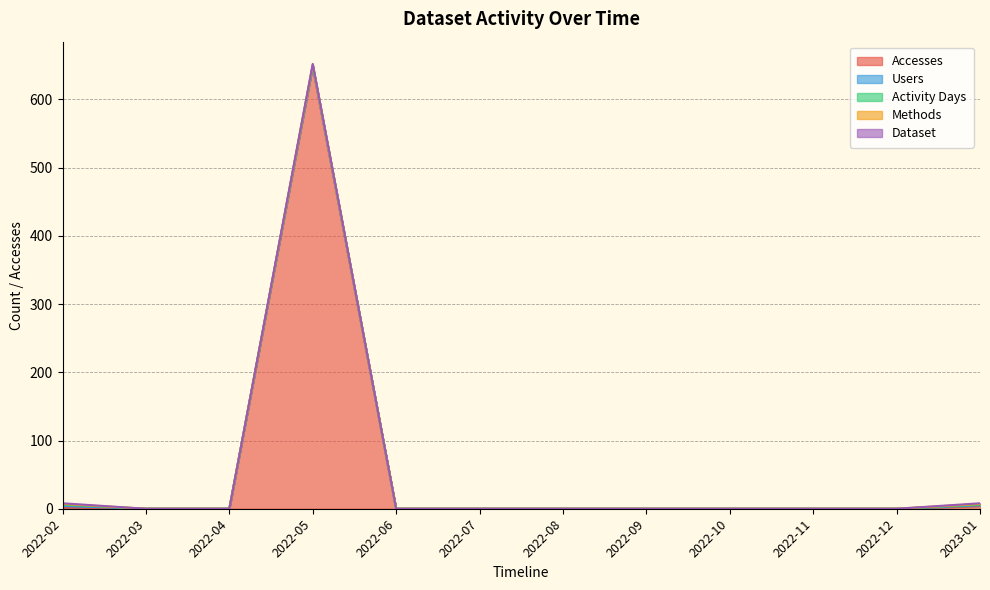

Reading left to right, list all the values displayed in this chart.

Accesses: 2	0	0	648	0	0	0	0	0	0	0	4
Users: 2	0	0	1	0	0	0	0	0	0	0	1
Activity Days: 2	0	0	1	0	0	0	0	0	0	0	1
Methods: 1	0	0	1	0	0	0	0	0	0	0	1
Dataset: 1	0	0	1	0	0	0	0	0	0	0	1